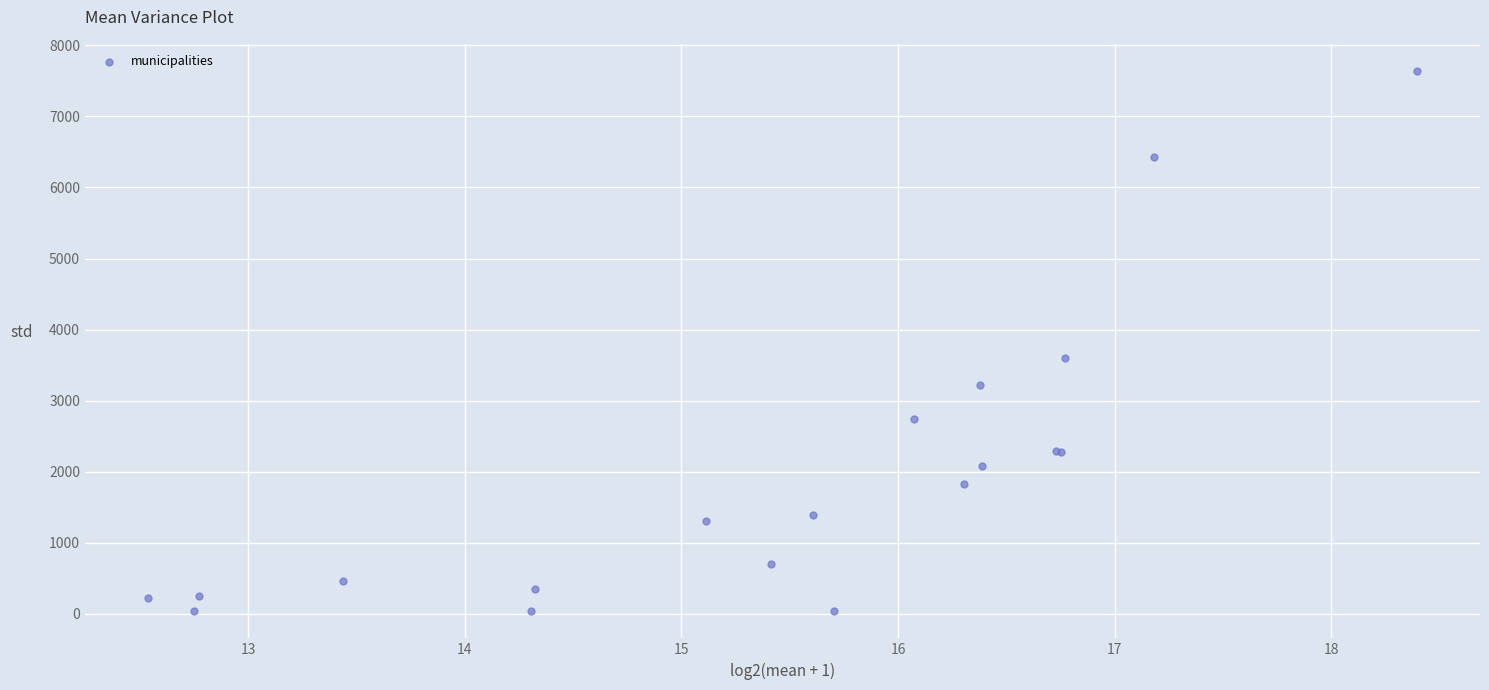

What Y value in the scatter plot is closest to 3838?

3600.8